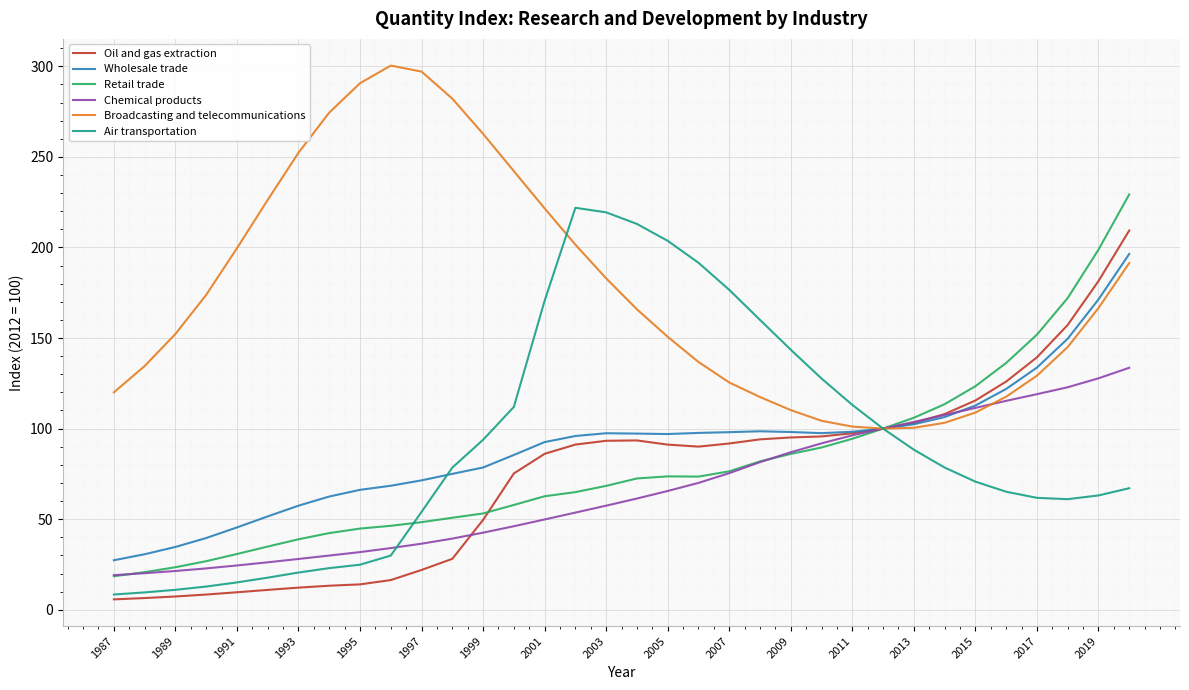

Which series has the largest range (max minus min)?

Air transportation